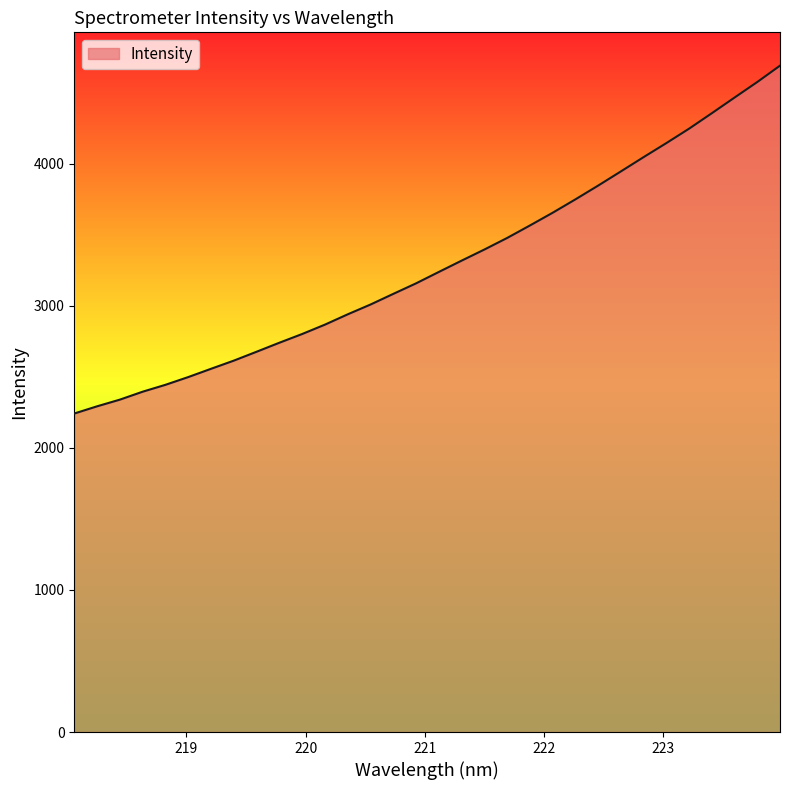

What is the difference between the maximum and minimum values?

2448.2